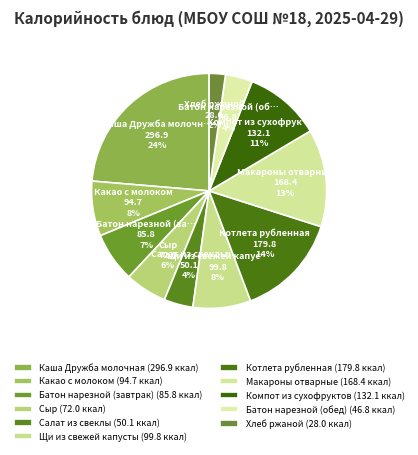

What is the ratio of the value at Котлета рубленная to the value at Какао с молоком?

1.9